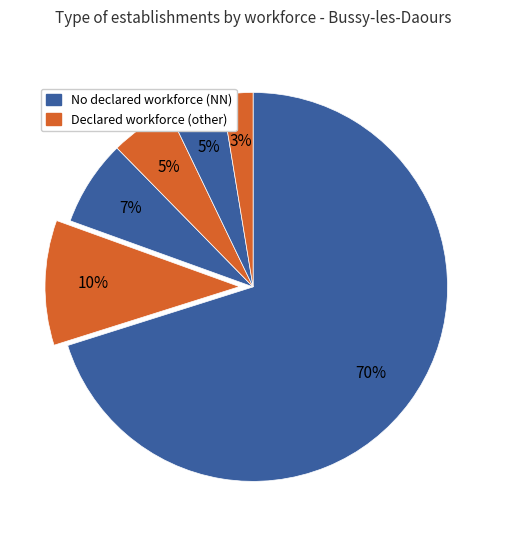

Count the number of slices in the pie.

6